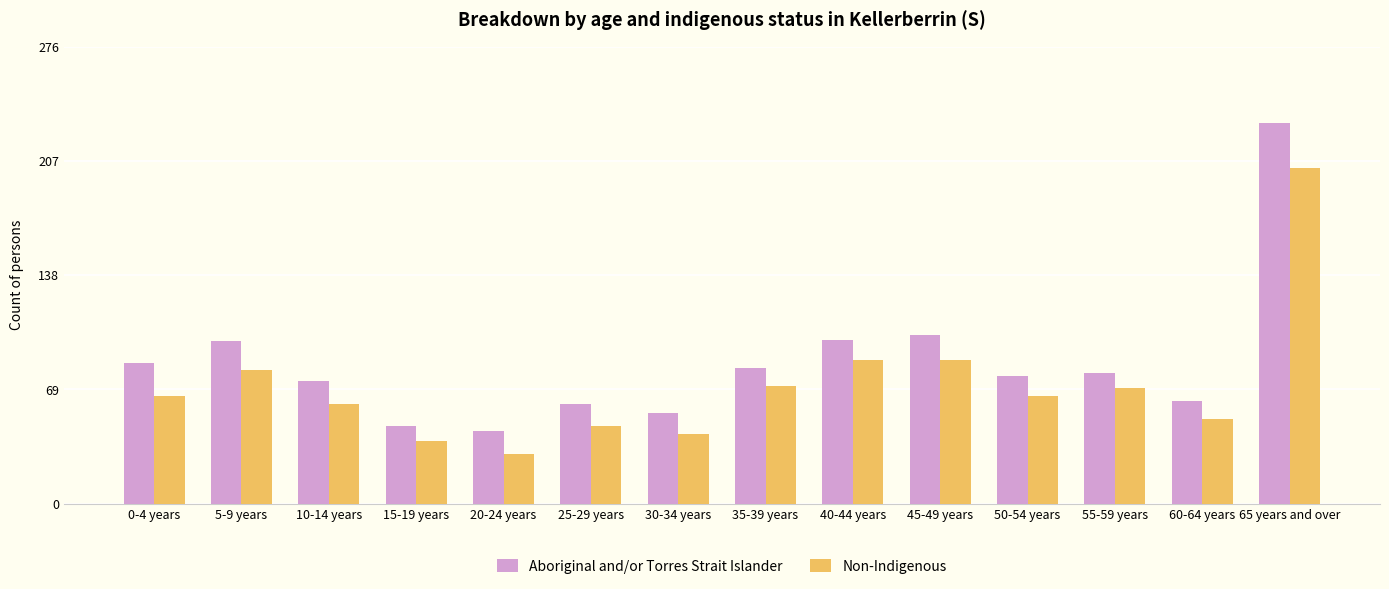

How many data points in Non-Indigenous are less than 65?

6